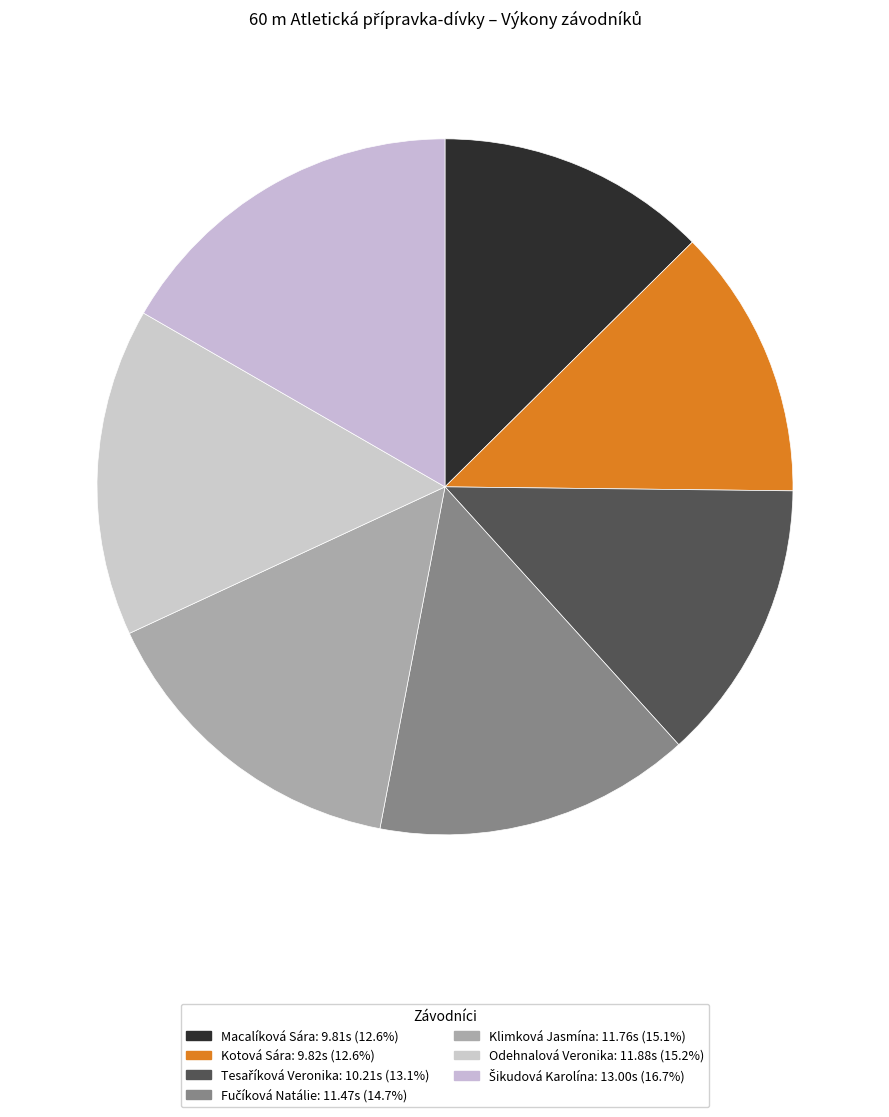

Which slice is the smallest?

Macalíková Sára